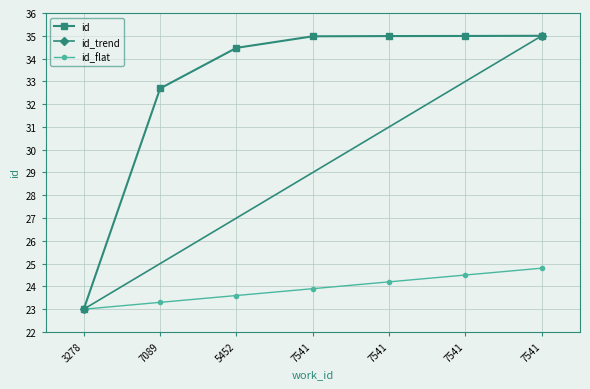

What is the average value?

32.9